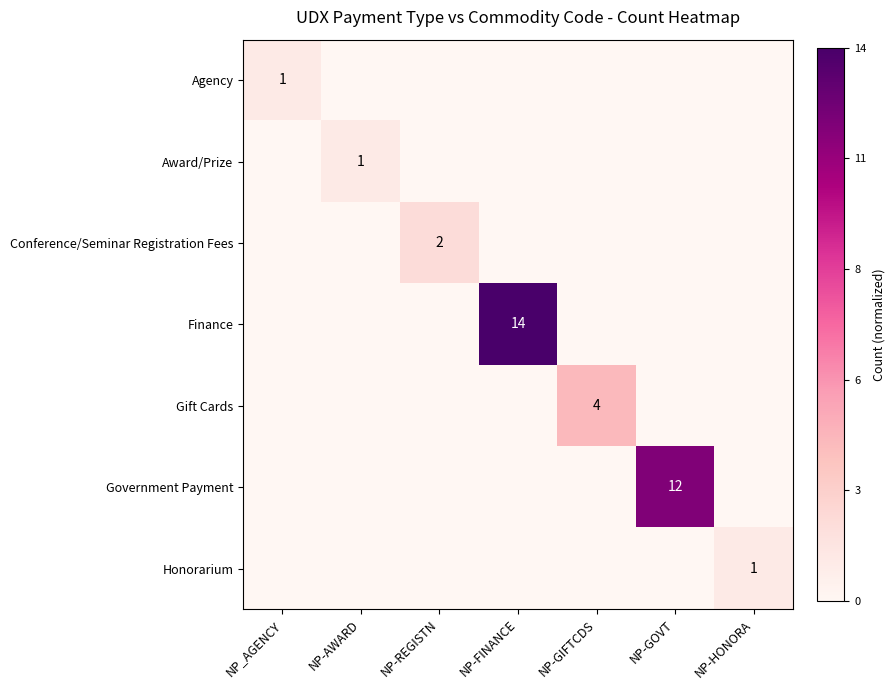

How many values in the Gift Cards series exceed 0?

1